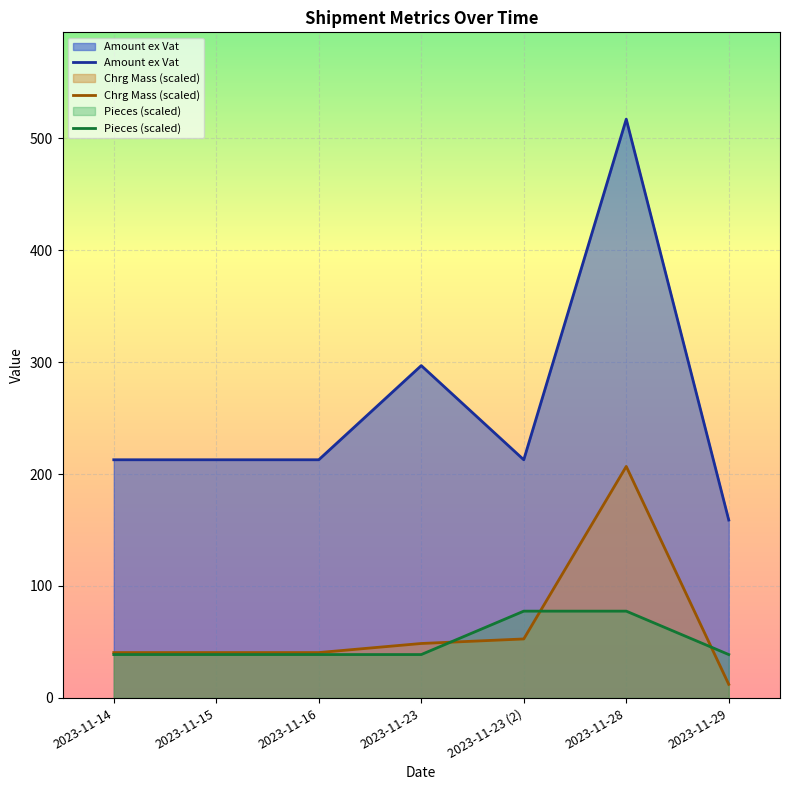

True or false: Amount ex Vat and Chrg Mass (scaled) intersect in this chart.

False